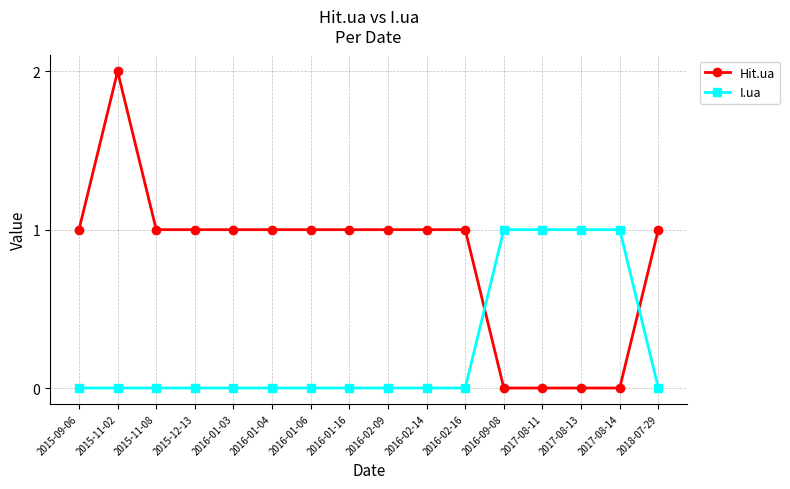

Is it true that Hit.ua equals 0 at 2017-08-11?

True